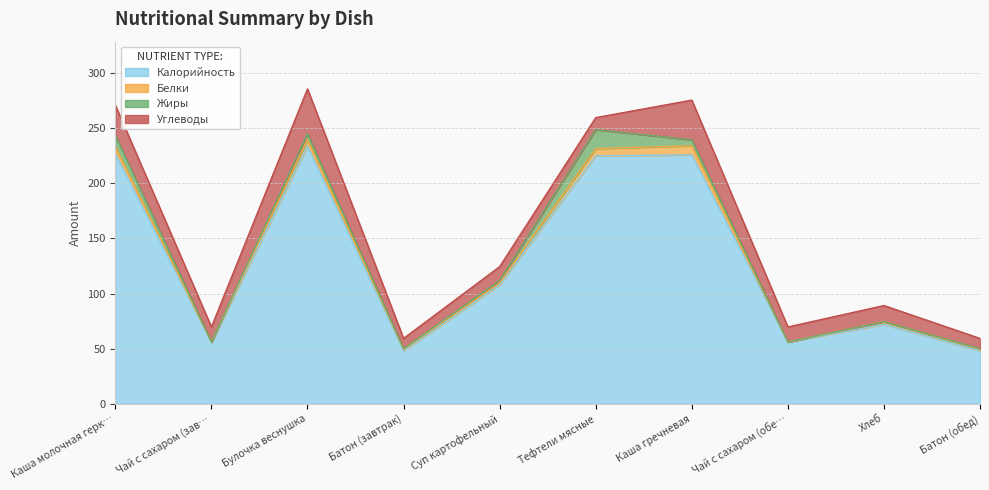

At Хлеб, list the series in order from smallest to largest.

Жиры, Белки, Углеводы, Калорийность